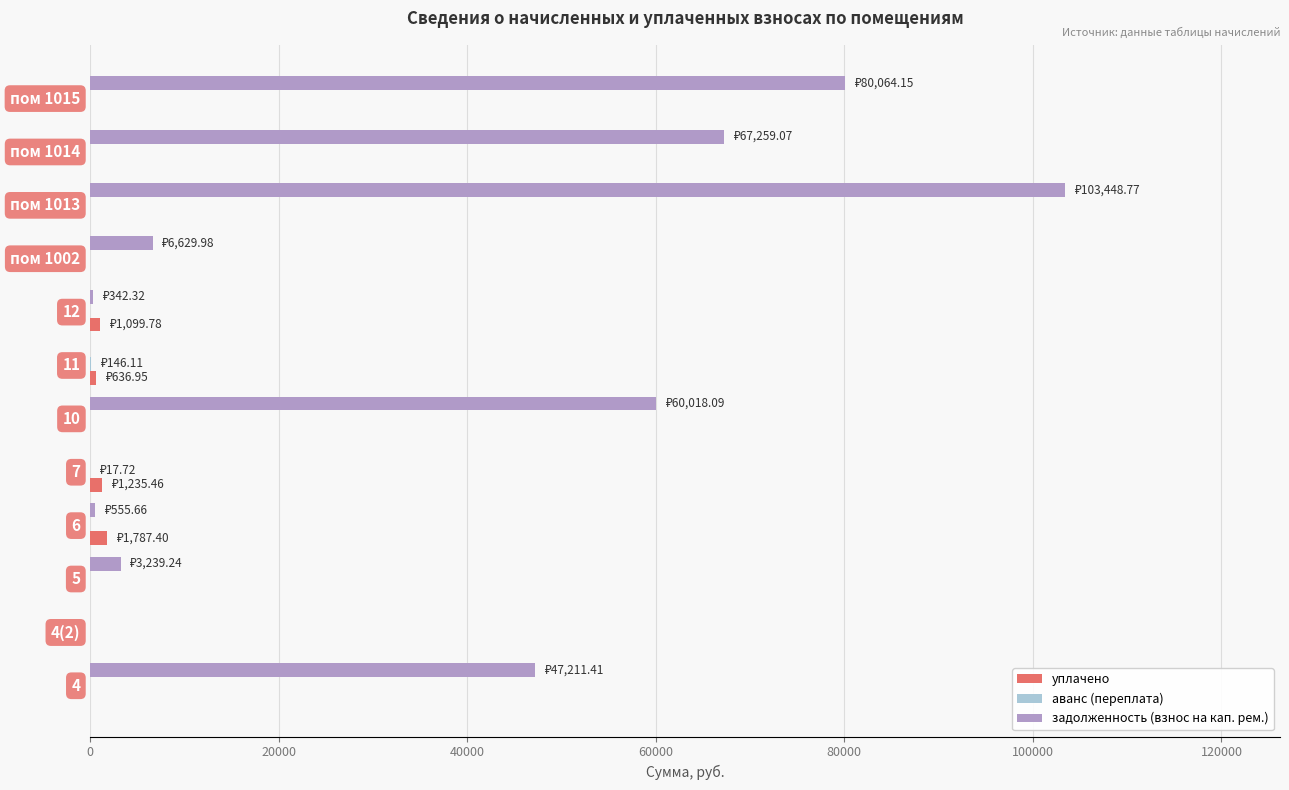

At which category does the chart reach its peak across all series?

пом 1013